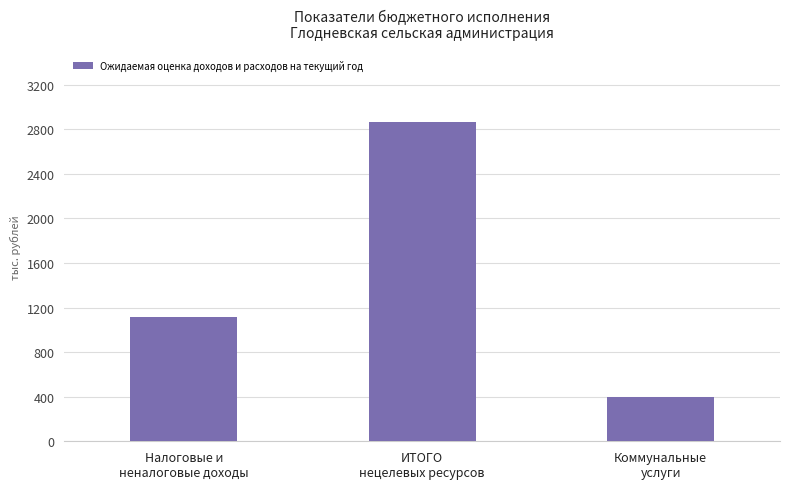

Is it true that the value at Коммунальные
услуги is 628614?

False